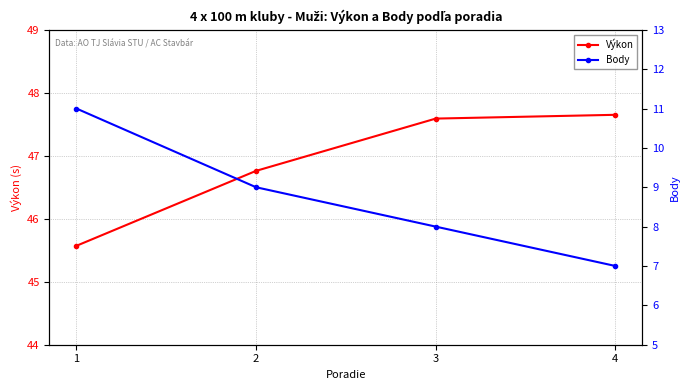

What is the minimum value shown in the chart?

7.0